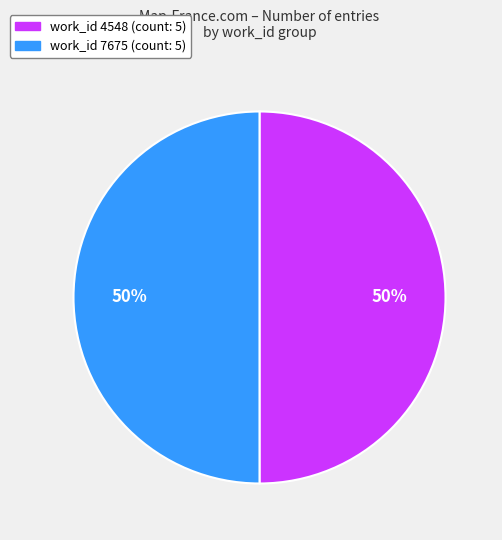

To the nearest percent, what is the average slice percentage?

50%